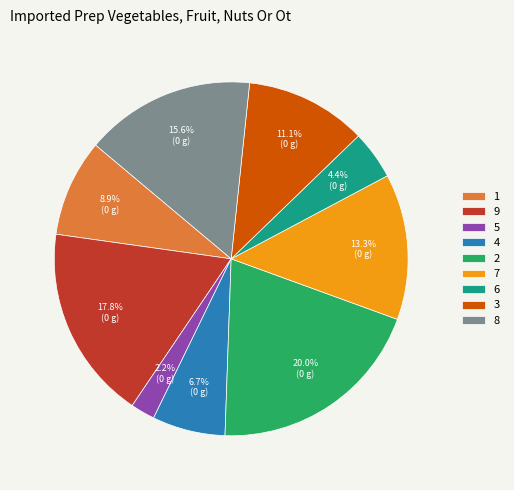

To the nearest percent, what is the difference between the largest and smallest slice percentages?

18%